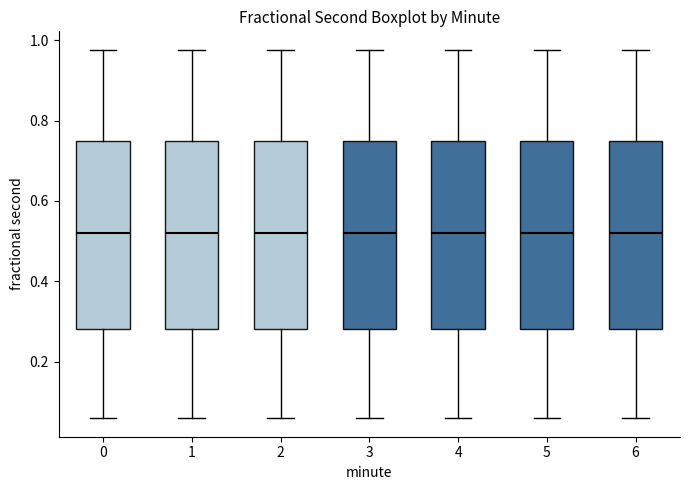

Reading left to right, transcribe this box plot: for each box, give where its median line is, the range the box spans, and where its two whiskers end, as read against the y-axis. The values are not printed on the chart, so give them approximately, as read against the axis.

0: median 0.52, box 0.28 to 0.74, whiskers 0.06 to 0.98
1: median 0.52, box 0.28 to 0.74, whiskers 0.06 to 0.98
2: median 0.52, box 0.28 to 0.74, whiskers 0.06 to 0.98
3: median 0.52, box 0.28 to 0.74, whiskers 0.06 to 0.98
4: median 0.52, box 0.28 to 0.74, whiskers 0.06 to 0.98
5: median 0.52, box 0.28 to 0.74, whiskers 0.06 to 0.98
6: median 0.52, box 0.28 to 0.74, whiskers 0.06 to 0.98